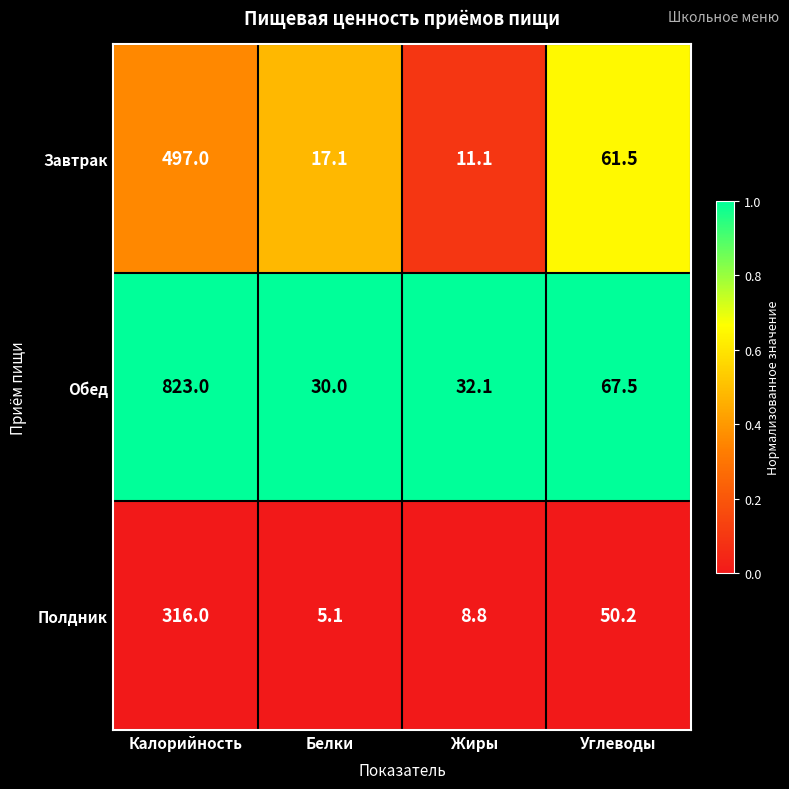

What is the difference between the Полдник values at Калорийность and Углеводы?

265.8